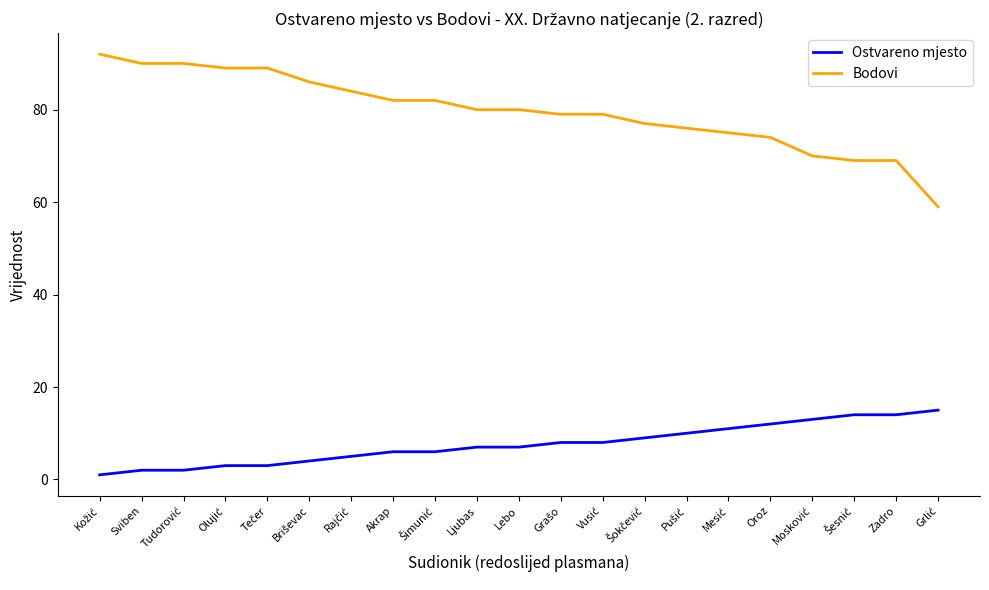

True or false: Ostvareno mjesto and Bodovi cross at least once.

False